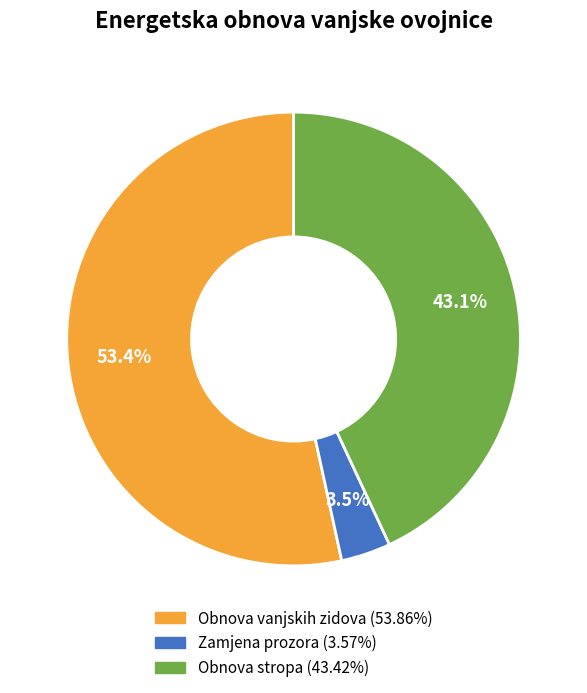

Is there any slice that represents more than half of the pie?

Yes